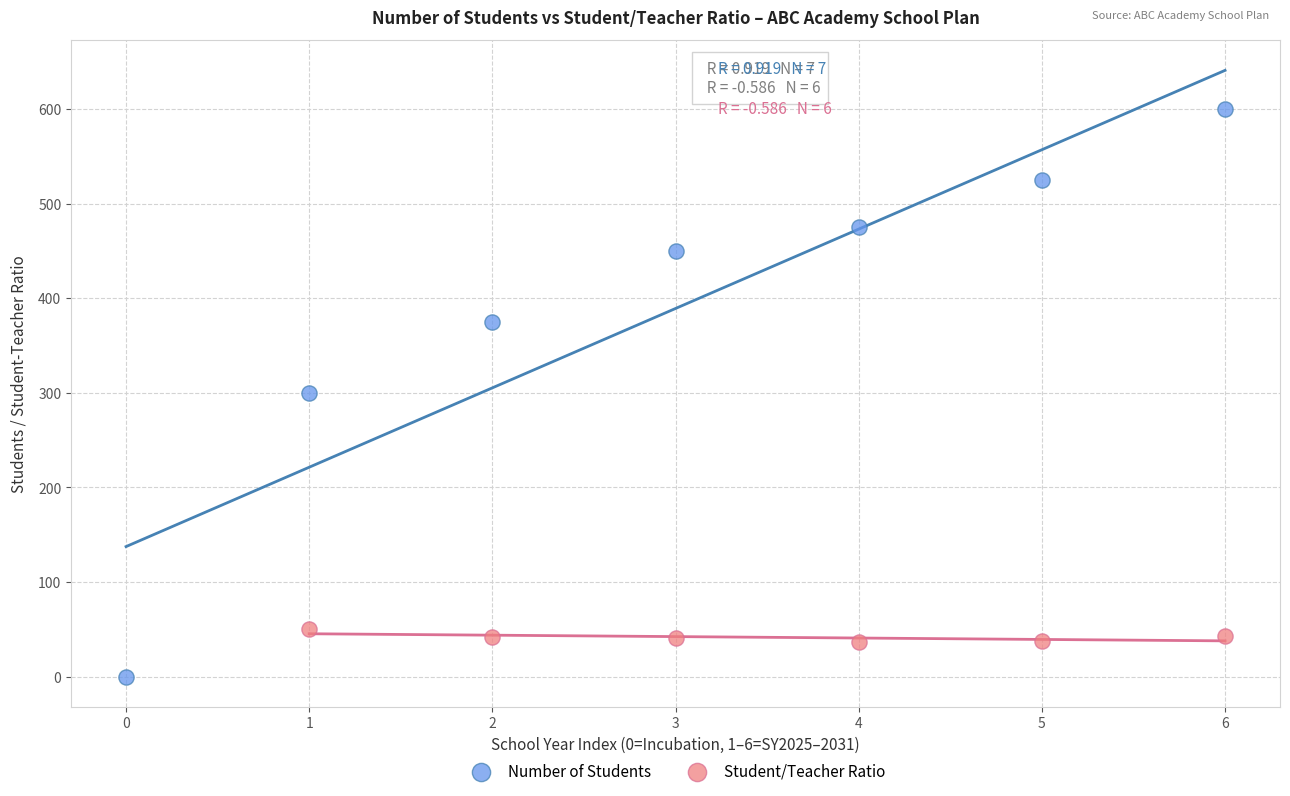

Which series contains the highest Y value?

Number of Students